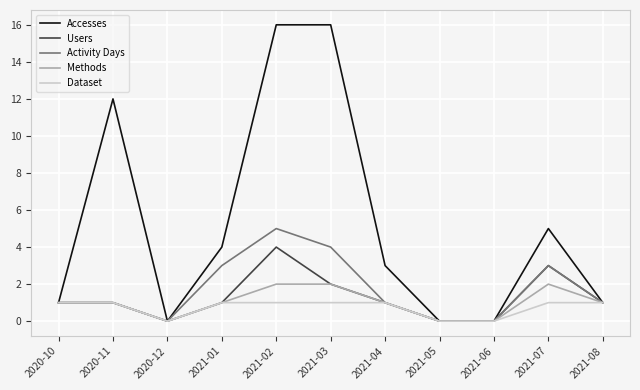

How many series are shown in this chart?

5